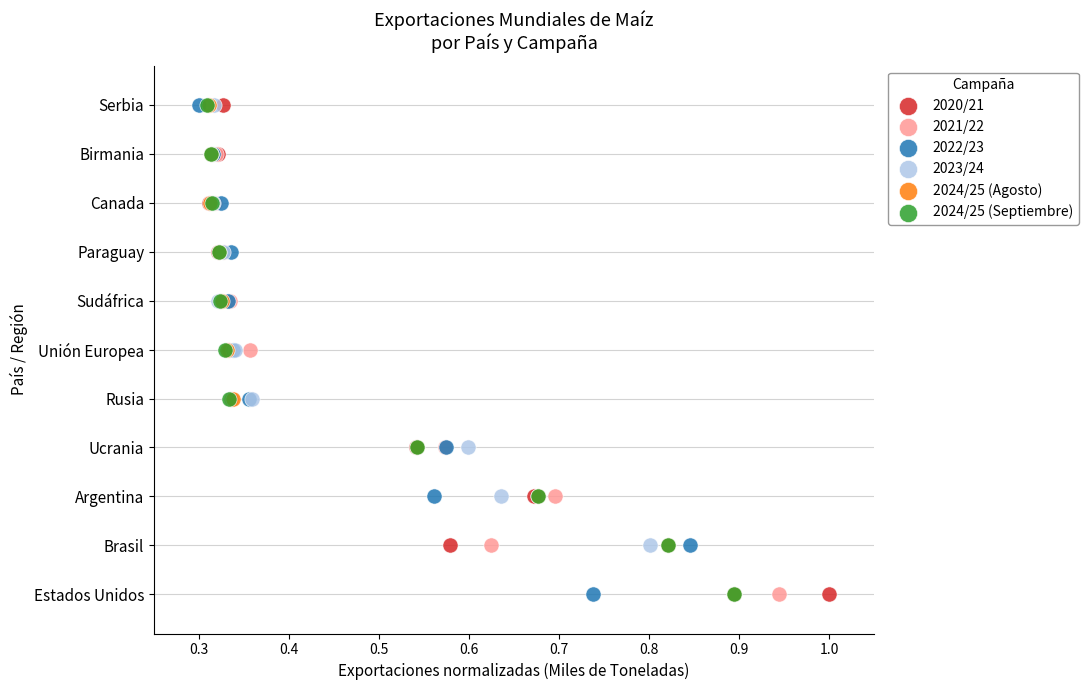

What are all the series names shown in the legend?

2020/21, 2021/22, 2022/23, 2023/24, 2024/25 (Agosto), 2024/25 (Septiembre)